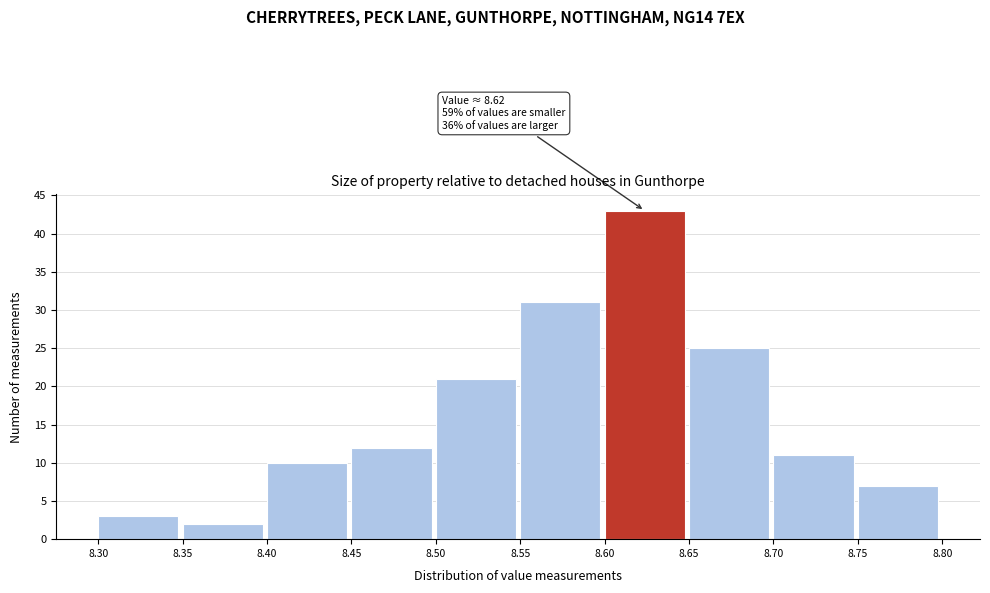

Over which range of the x-axis is the bar tallest?

8.60 to 8.65